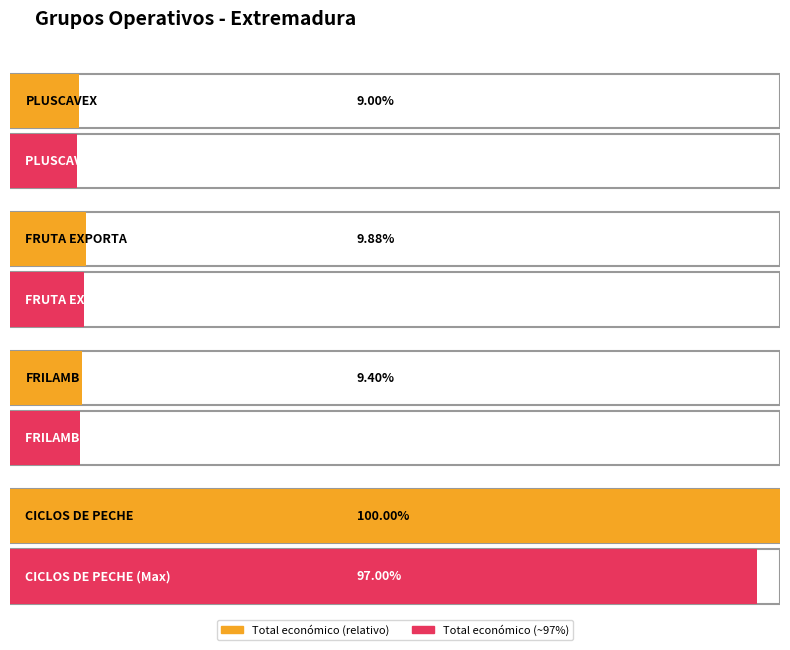

Which category has the lowest value across all series?

PLUSCAVEX